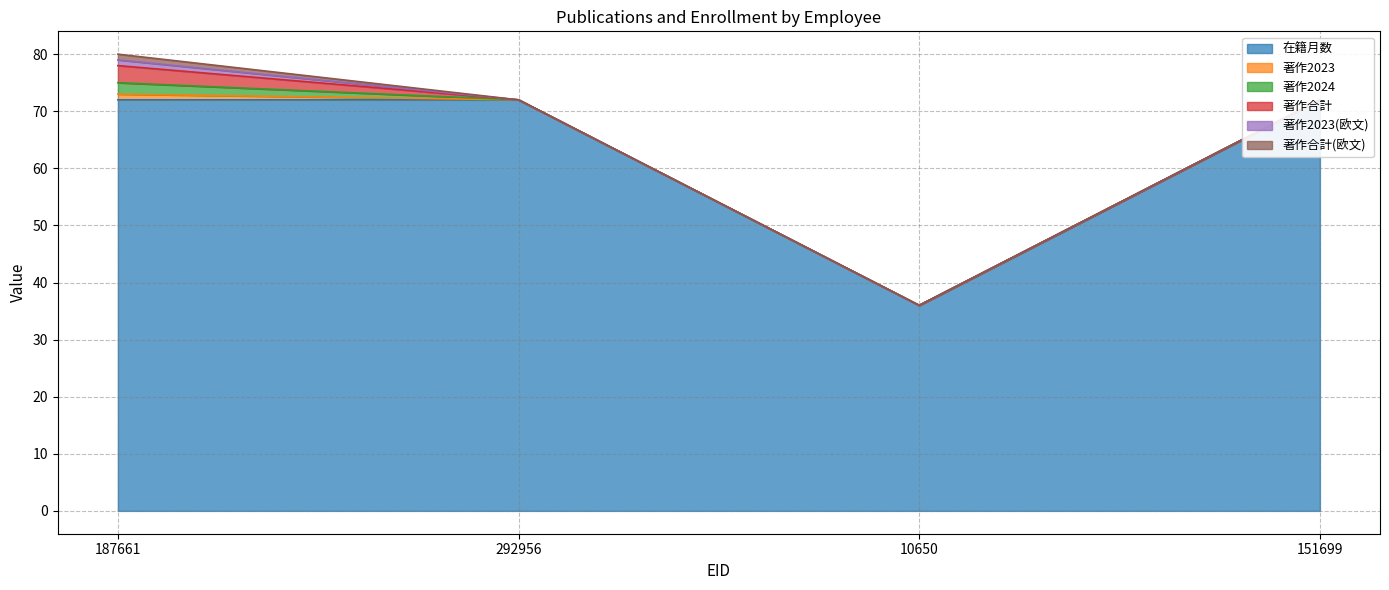

Between 187661 and 292956, which is larger?

187661